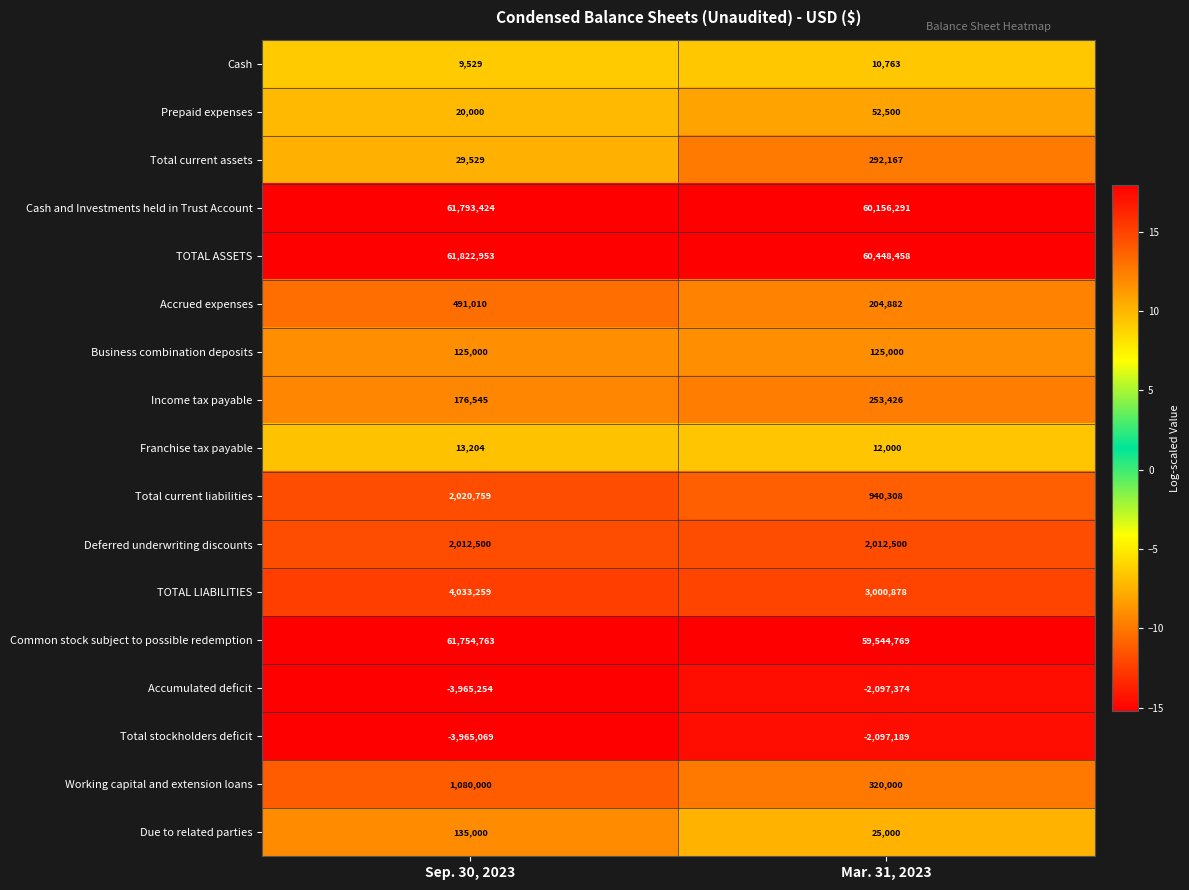

Is the value of Due to related parties at Mar. 31, 2023 greater than the value of TOTAL ASSETS at Mar. 31, 2023?

No